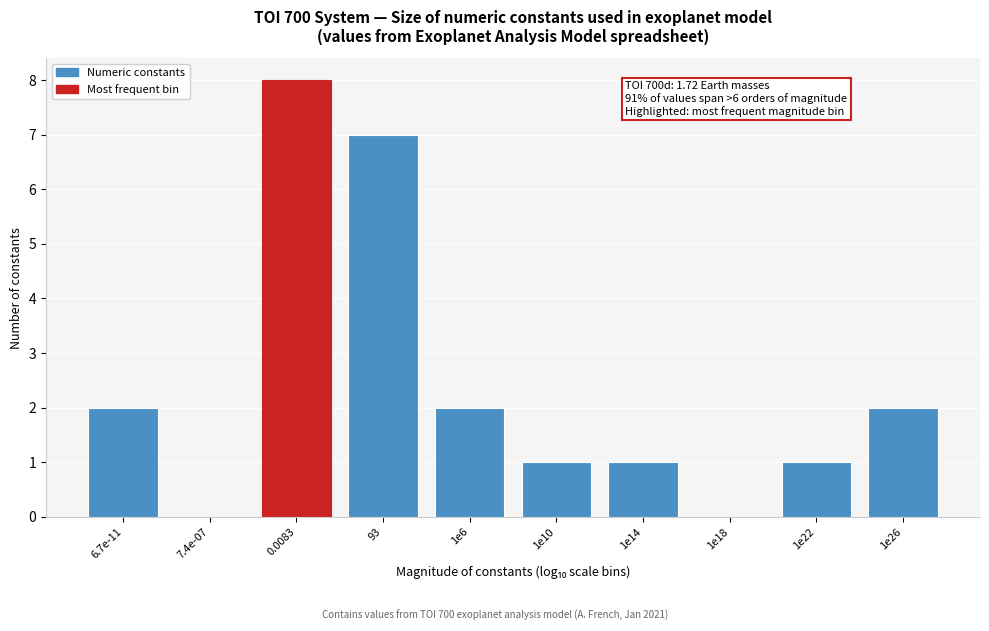

Reading right to left, what are all the values shown in this chart?

1e26=2	1e22=1	1e18=0	1e14=1	1e10=1	1e6=2	93=7	0.0083=8	7.4e-07=0	6.7e-11=2